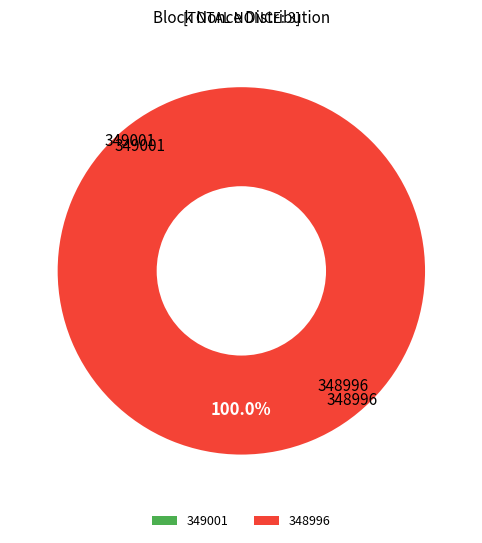

Between 349001 and 348996, which is larger?

348996